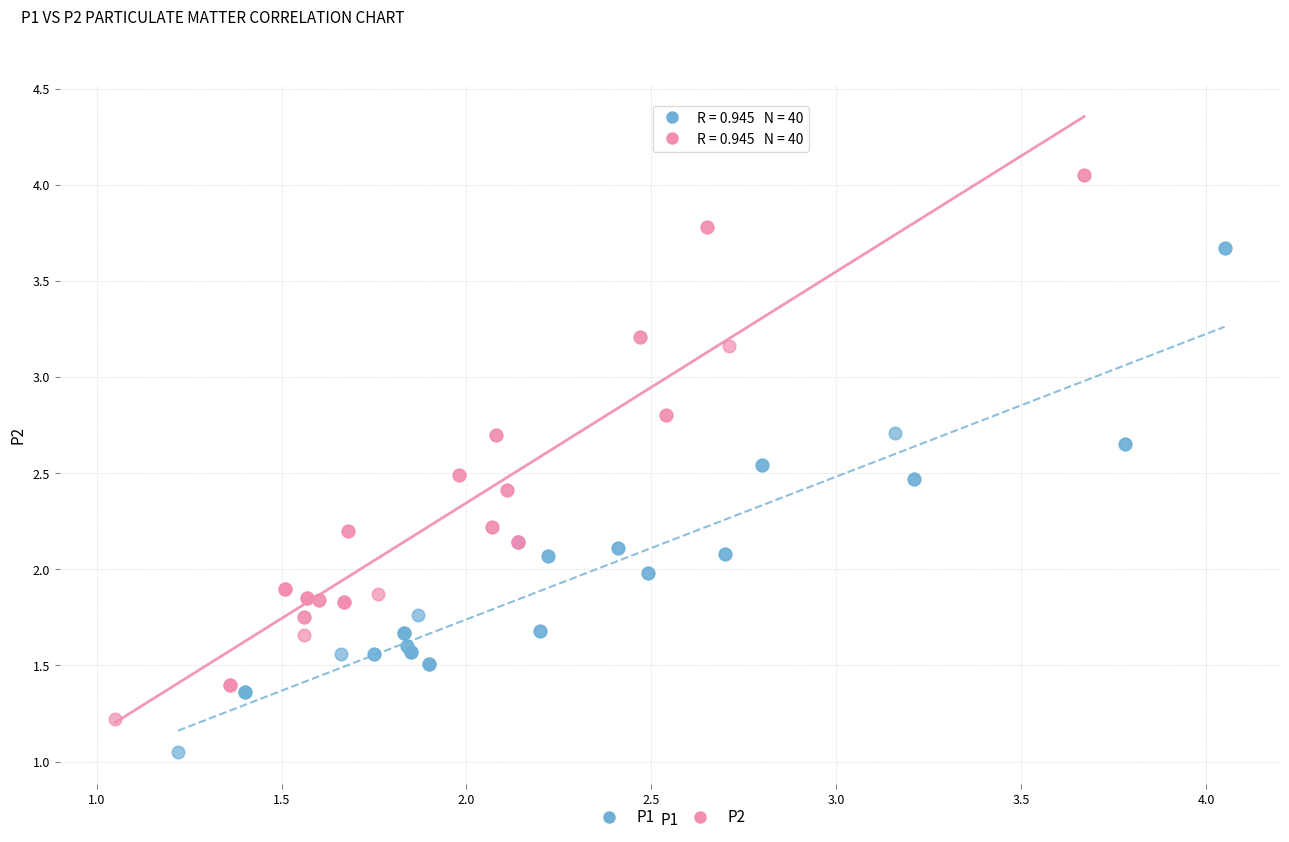

Which series reaches the minimum Y coordinate?

P1